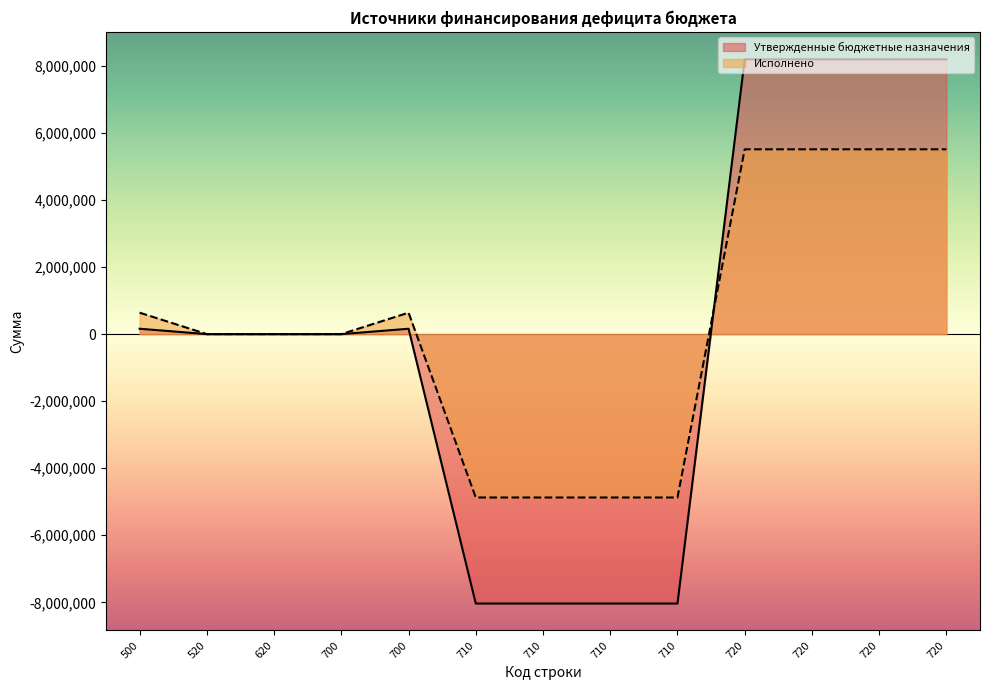

Which label corresponds to the largest value in the chart?

720